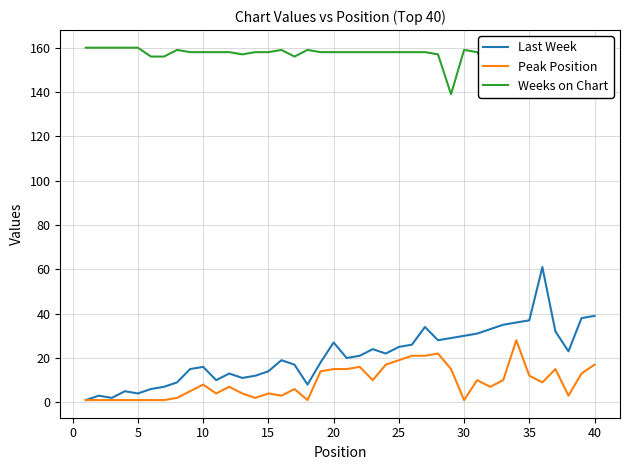

Which series has the largest range (max minus min)?

Last Week